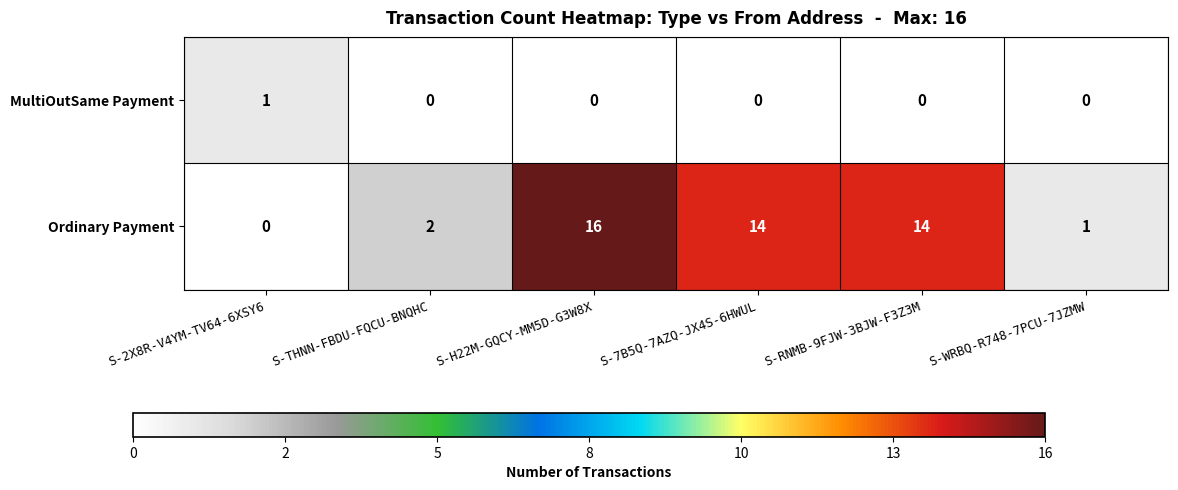

How many data points does each series have?

6